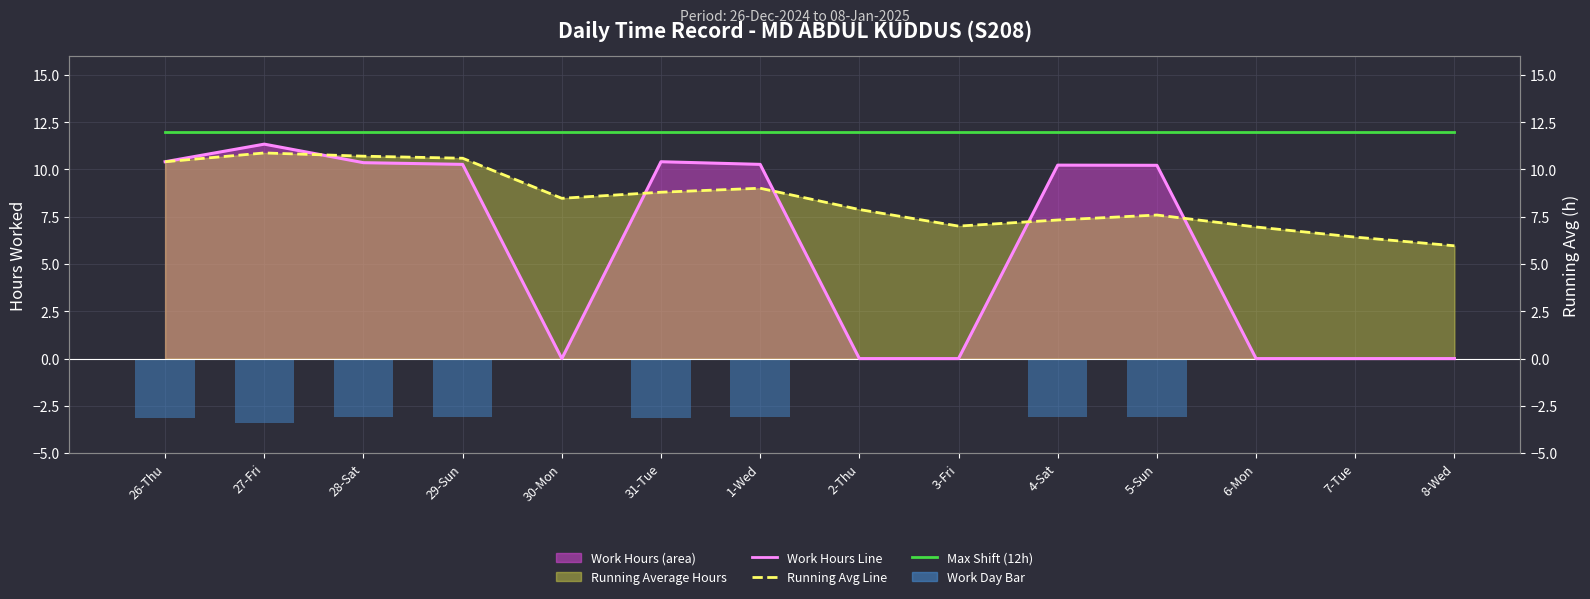

What is the value of the Running Avg Line bar at the 5th from the left?

8.5